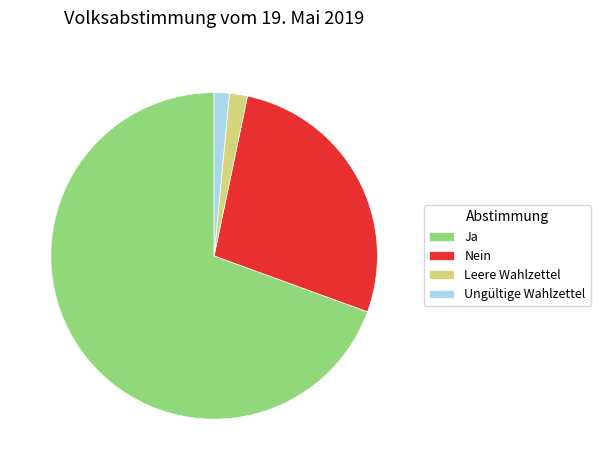

Approximately how many times larger is the value at Ja compared to Leere Wahlzettel?

39.0